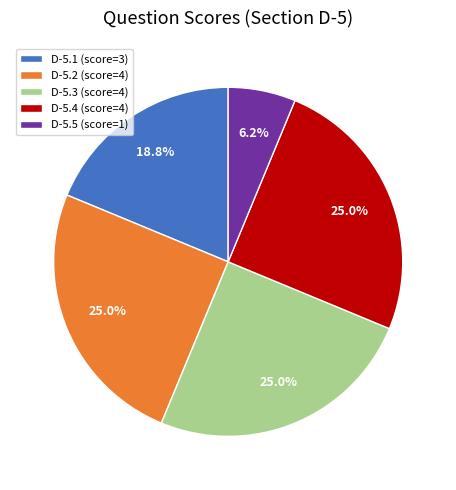

What percentage do D-5.5 (score=1) and D-5.1 (score=3) together represent?

25.0%